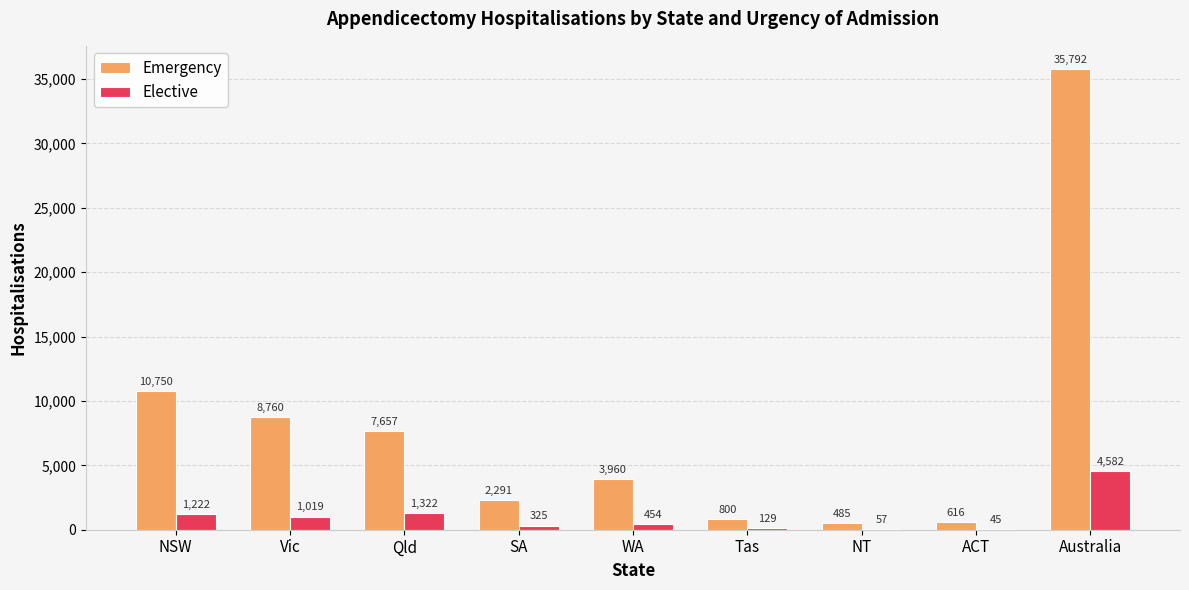

What is the maximum value shown in the chart?

35792